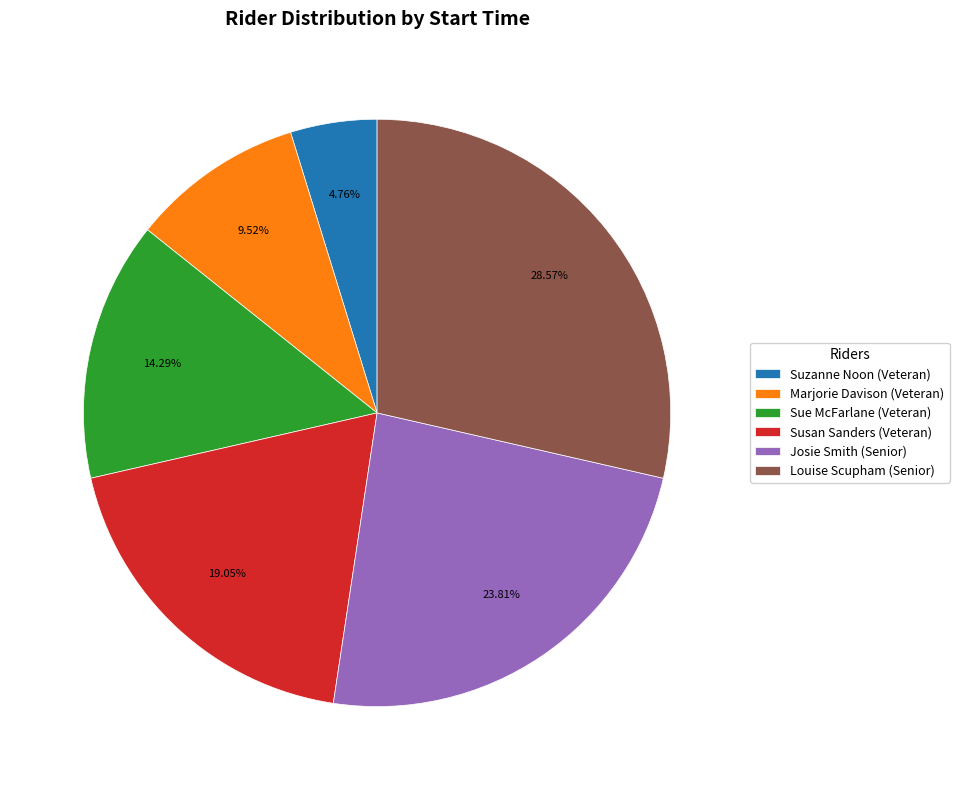

Combined, do Suzanne Noon (Veteran) and Louise Scupham (Senior) account for over 50%?

No